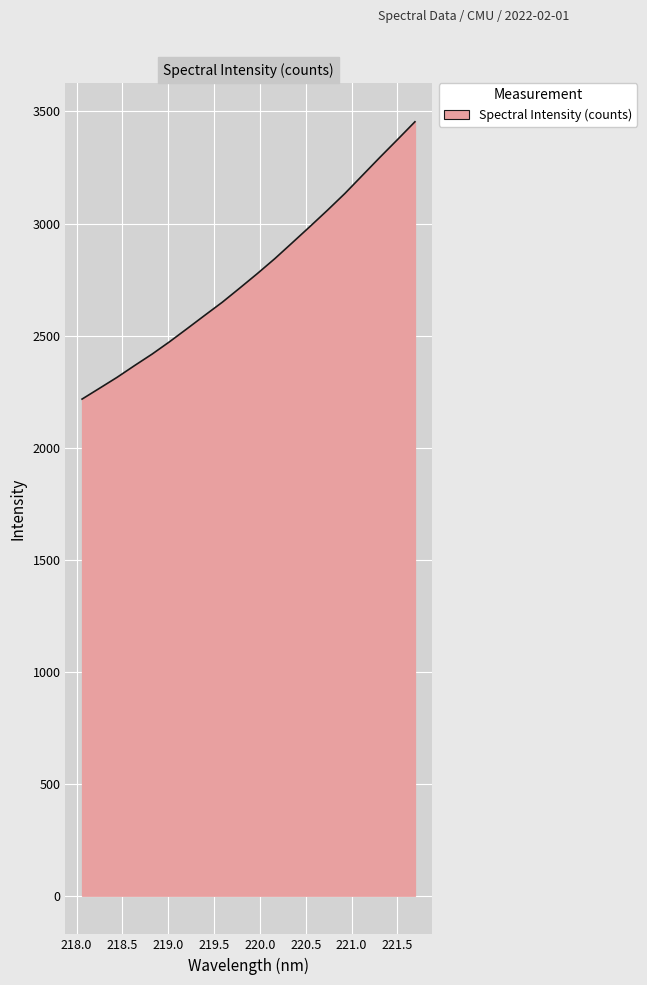

What is the minimum value shown in the chart?

2216.4